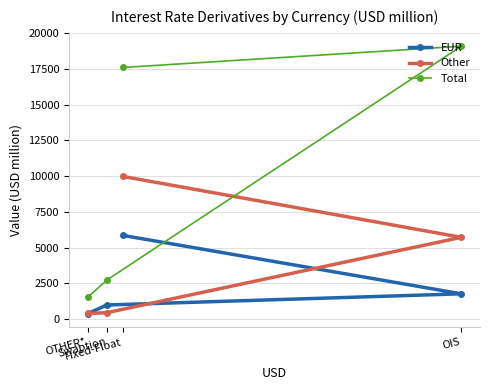

The EUR series shows 993 at Swaption. True or false?

True